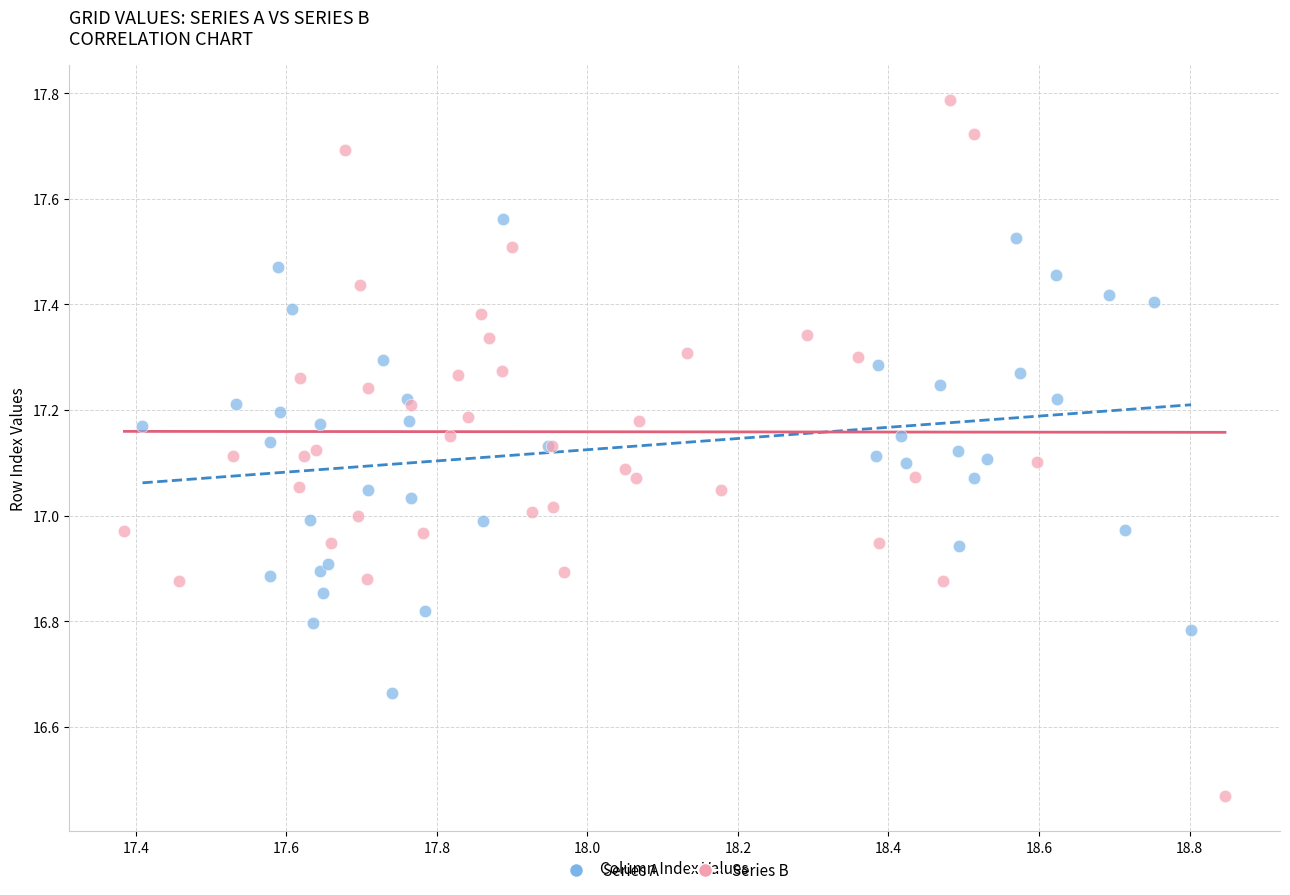

Which series has the largest Y range (max minus min)?

Series B